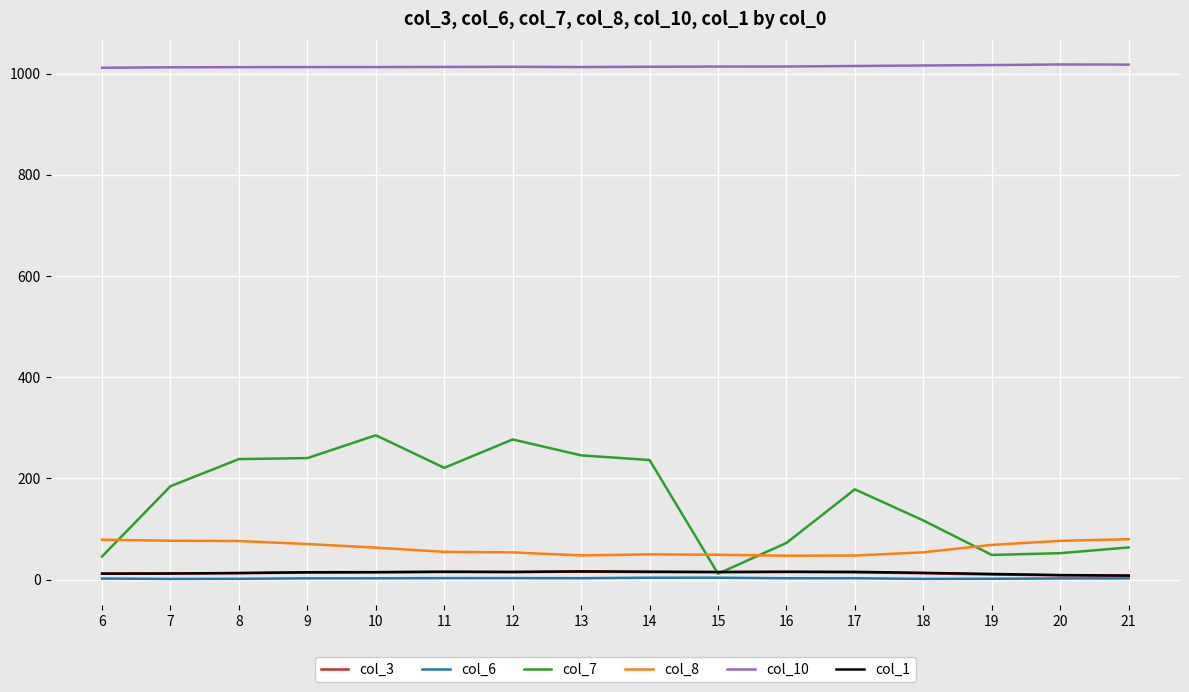

The col_10 series shows 1013.0 at 13. True or false?

True